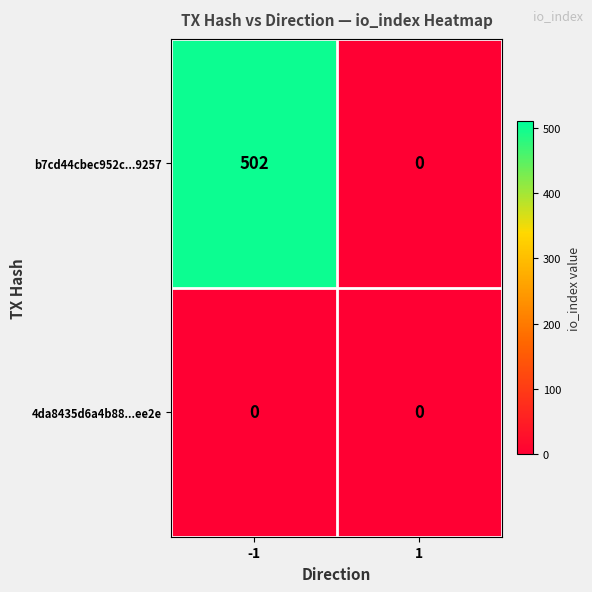

How many data points in b7cd44cbec952c...9257 are less than 502?

1